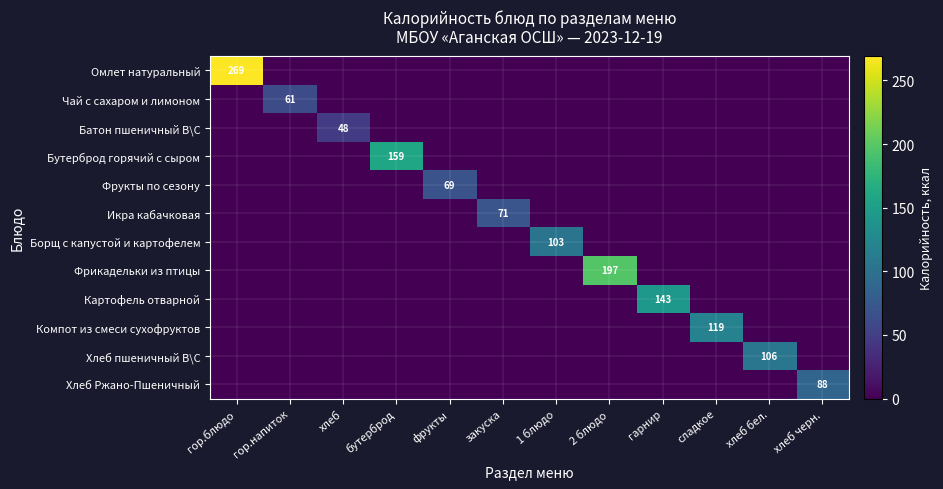

List the series in order of their peak value, highest first.

Омлет натуральный, Фрикадельки из птицы, Бутерброд горячий с сыром, Картофель отварной, Компот из смеси сухофруктов, Хлеб пшеничный В\С, Борщ с капустой и картофелем, Хлеб Ржано-Пшеничный, Икра кабачковая, Фрукты по сезону, Чай с сахаром и лимоном, Батон пшеничный В\С